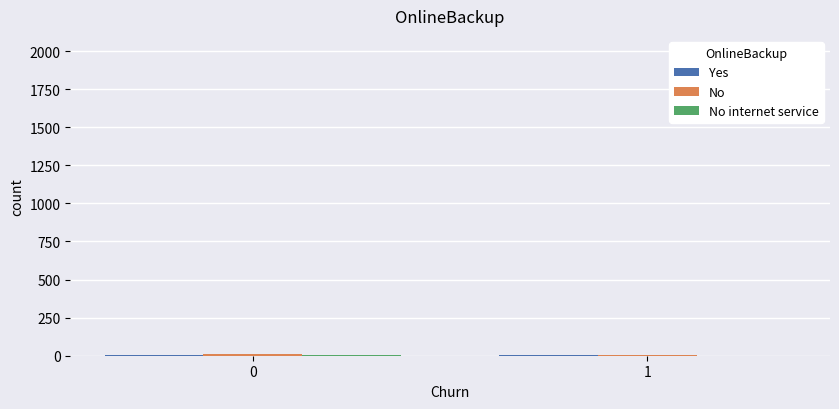

True or false: No has a value of 16 at 0.

False